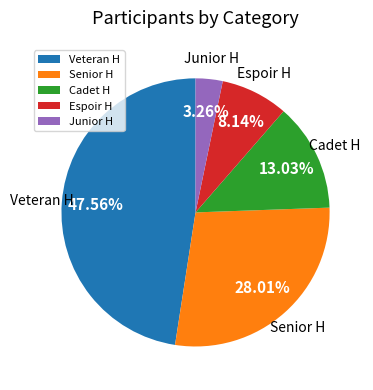

Approximately how many times larger is the value at Veteran H compared to Espoir H?

5.8